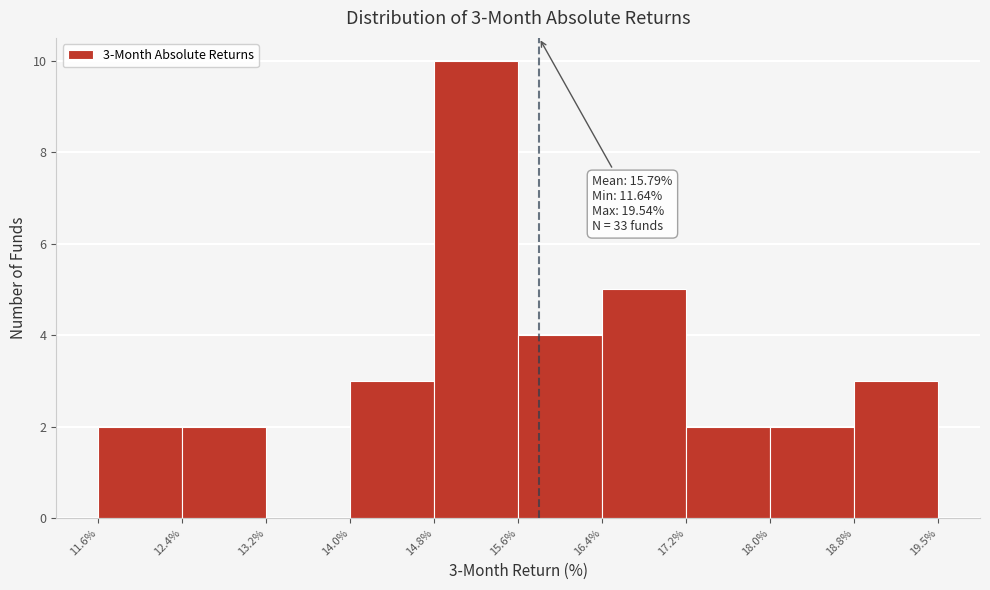

Over which range of the x-axis is the bar tallest?

14.8% to 15.6%